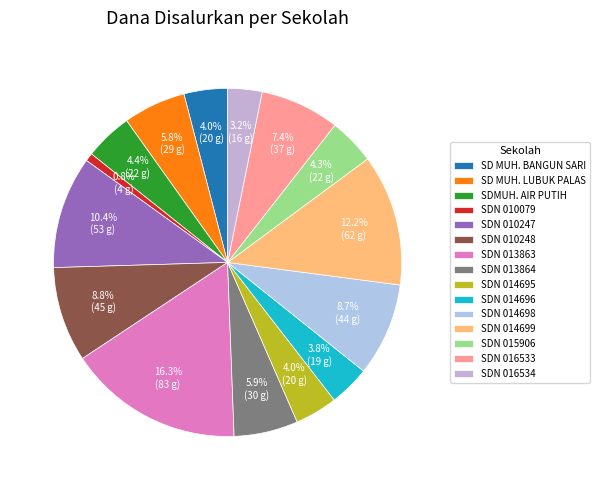

How many segments does this pie chart have?

15